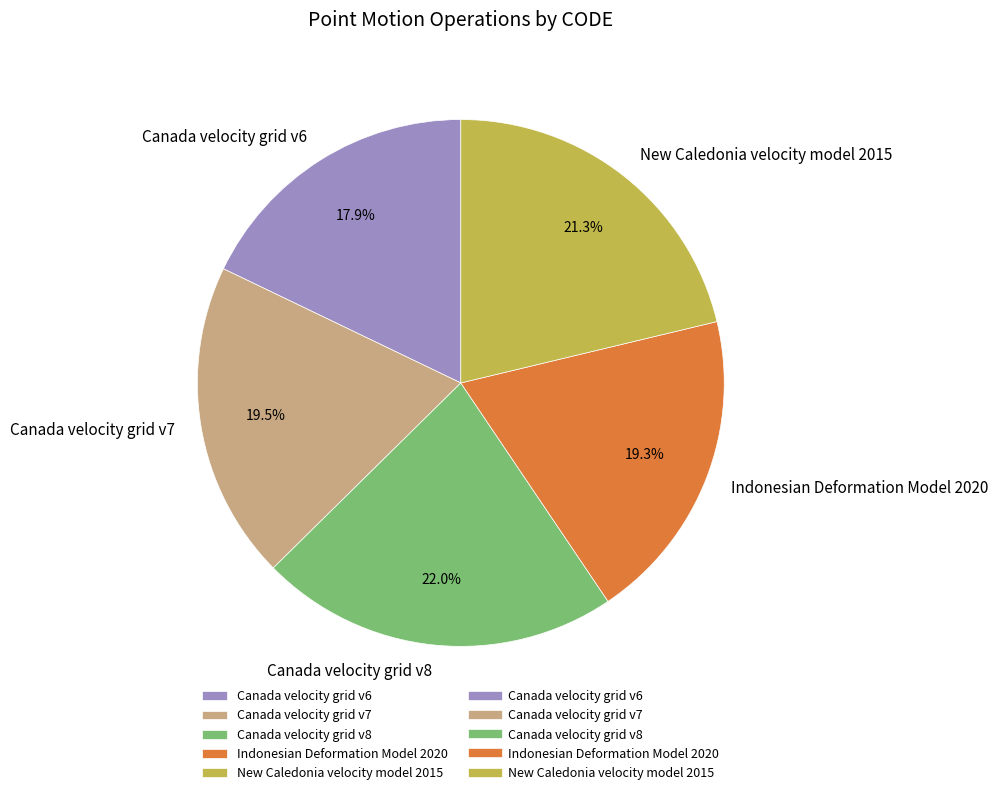

To the nearest percent, what is the difference between the largest and smallest slice percentages?

4%